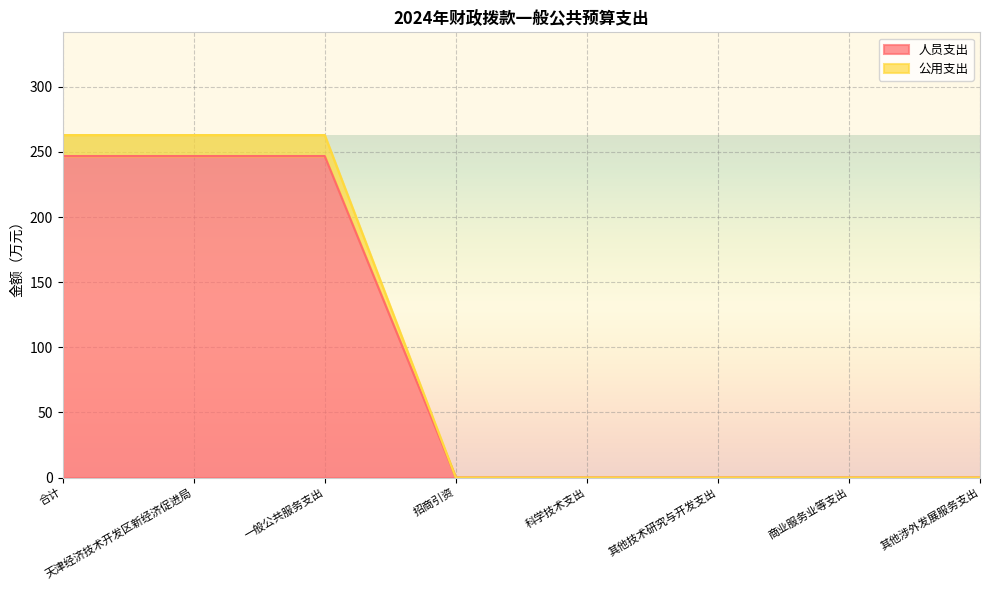

Reading left to right, list all the values displayed in this chart.

人员支出: 合计=246.9	天津经济技术开发区新经济促进局=246.9	一般公共服务支出=246.9	招商引资=0.0	科学技术支出=0.0	其他技术研究与开发支出=0.0	商业服务业等支出=0.0	其他涉外发展服务支出=0.0
公用支出: 合计=263.0	天津经济技术开发区新经济促进局=263.0	一般公共服务支出=263.0	招商引资=0.0	科学技术支出=0.0	其他技术研究与开发支出=0.0	商业服务业等支出=0.0	其他涉外发展服务支出=0.0